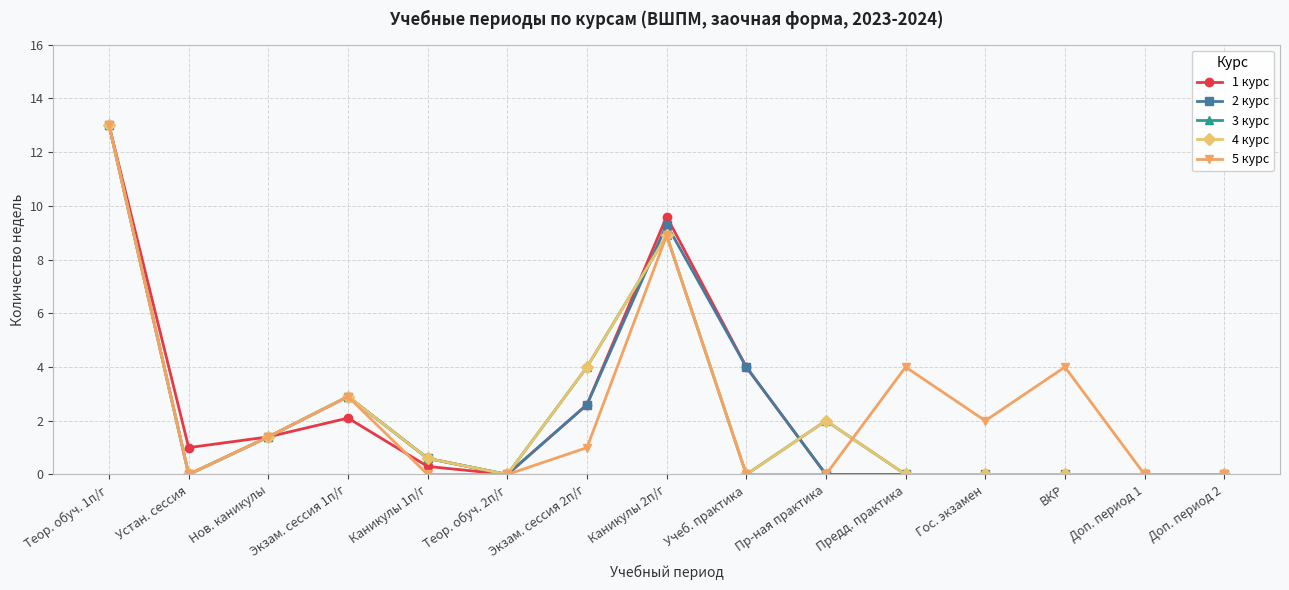

Does the chart have visible grid lines?

Yes